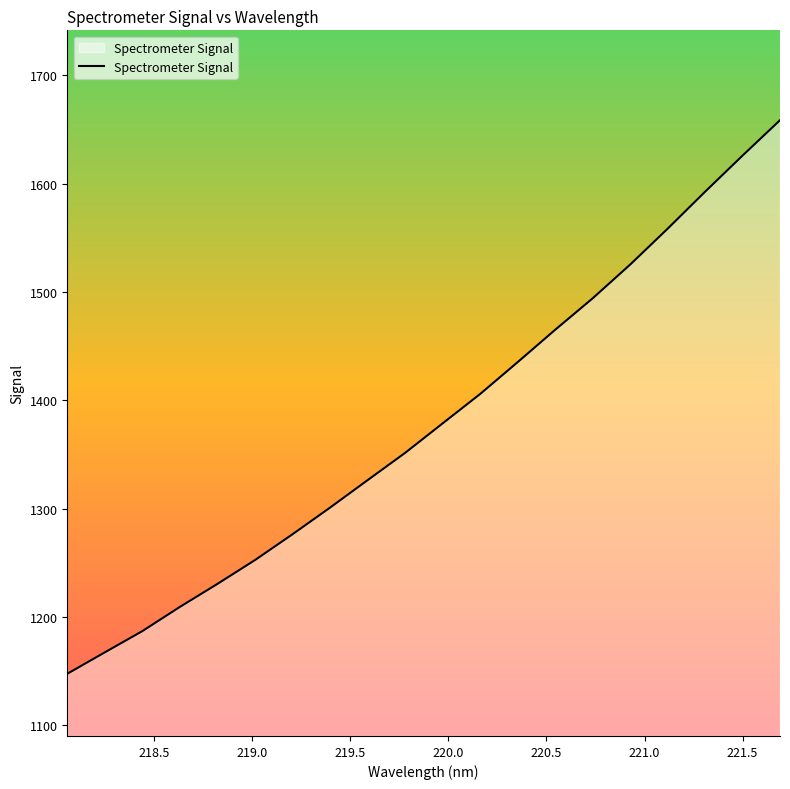

What is the greatest value displayed?

1658.4